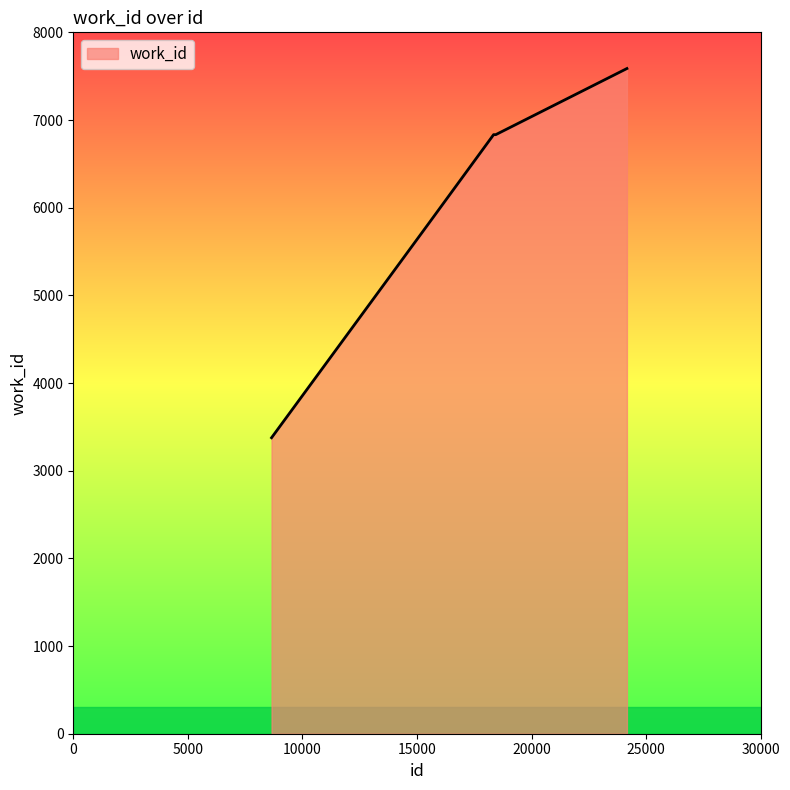

What is the sum of all values?

30442